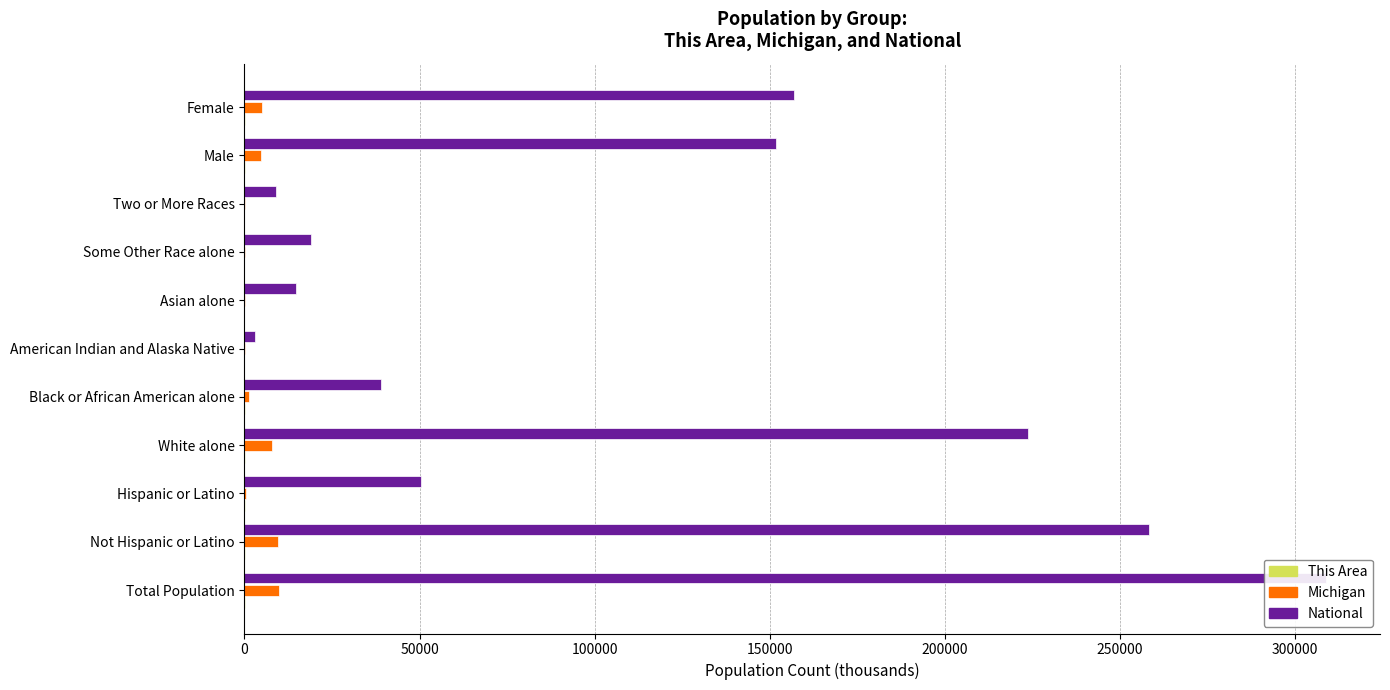

What is the difference between the National values at 200000 and 350000?

19822.0